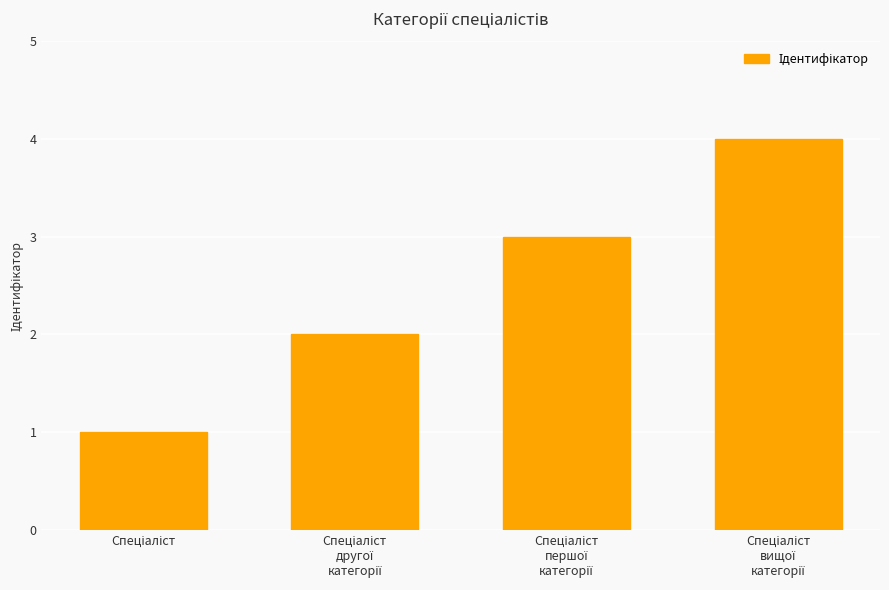

What is the sum of all values?

10